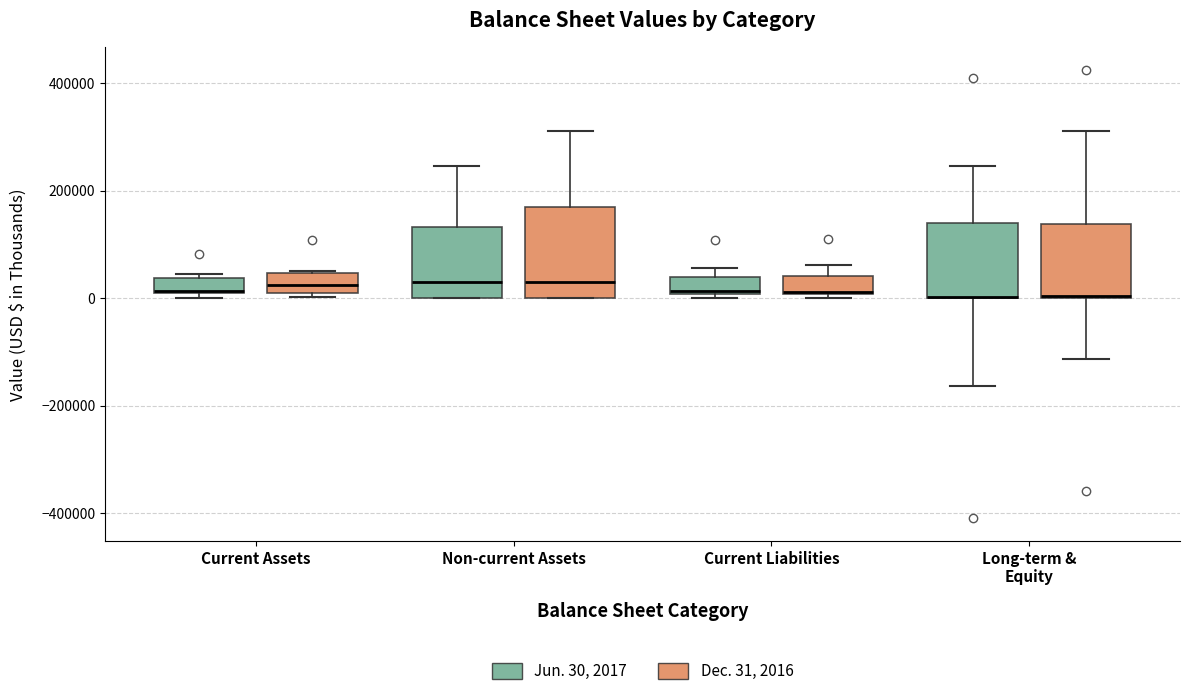

Where does the median line of the box for Non-current Assets (Jun. 30, 2017) sit on the y-axis? The values are not printed on the chart, so give them approximately, as read against the axis.

40000